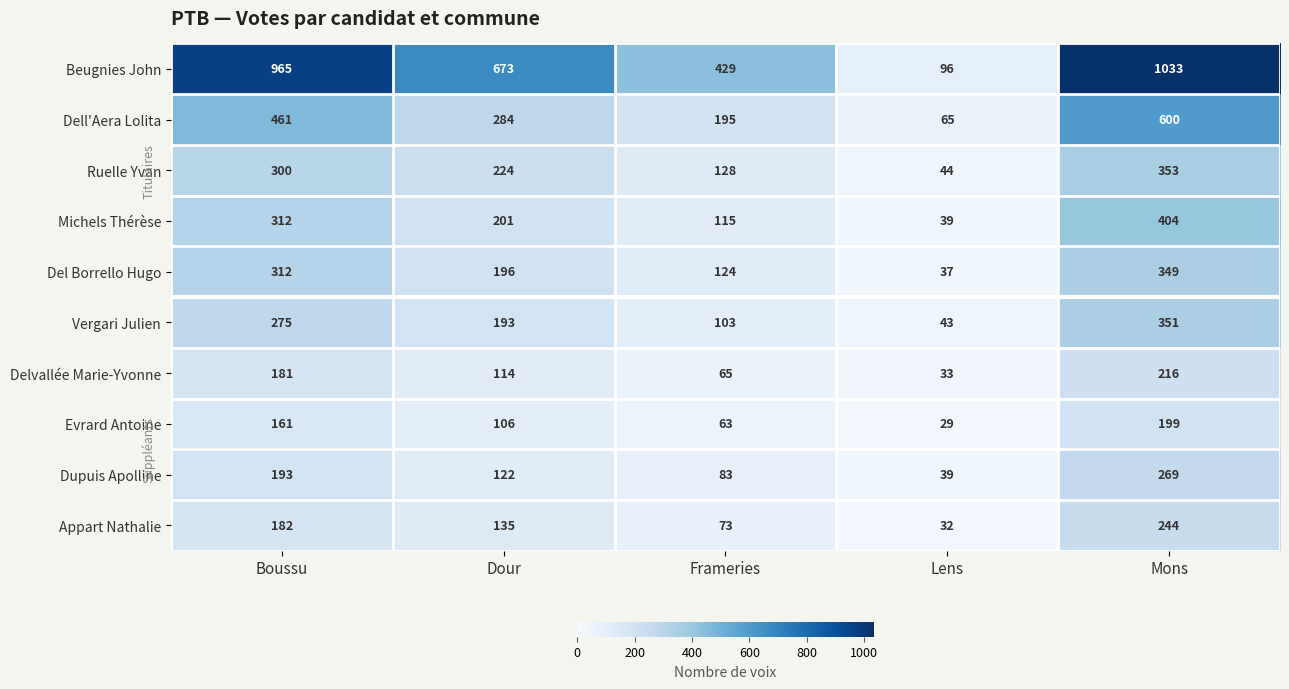

How many values in the Ruelle Yvan series are below 224?

2